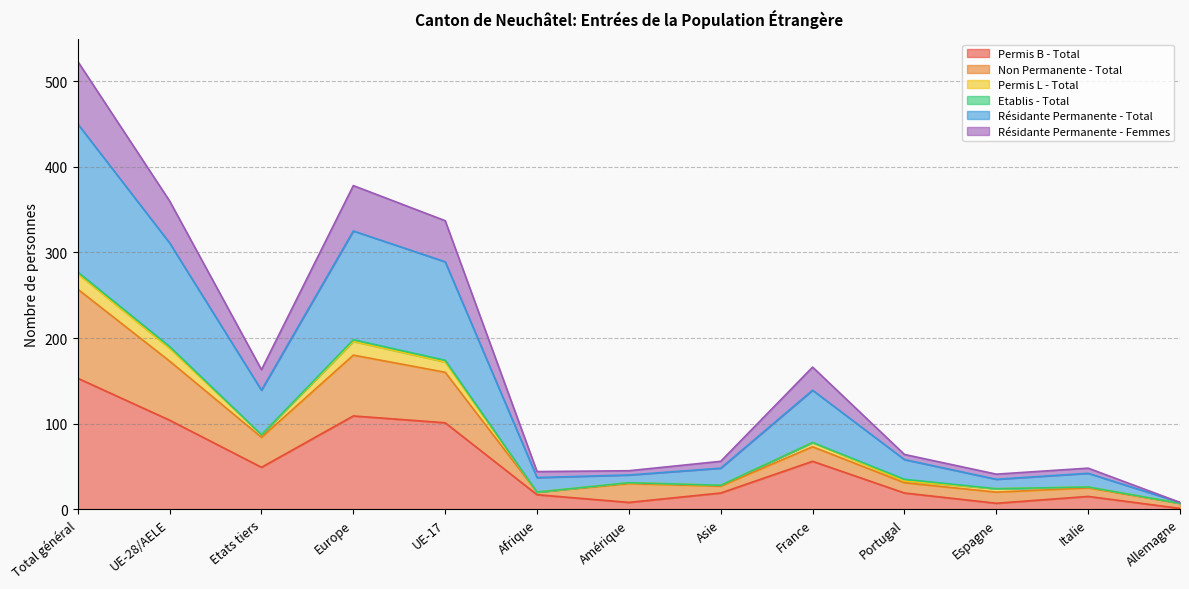

The value of Résidante Permanente - Femmes at Portugal is 40. True or false?

False